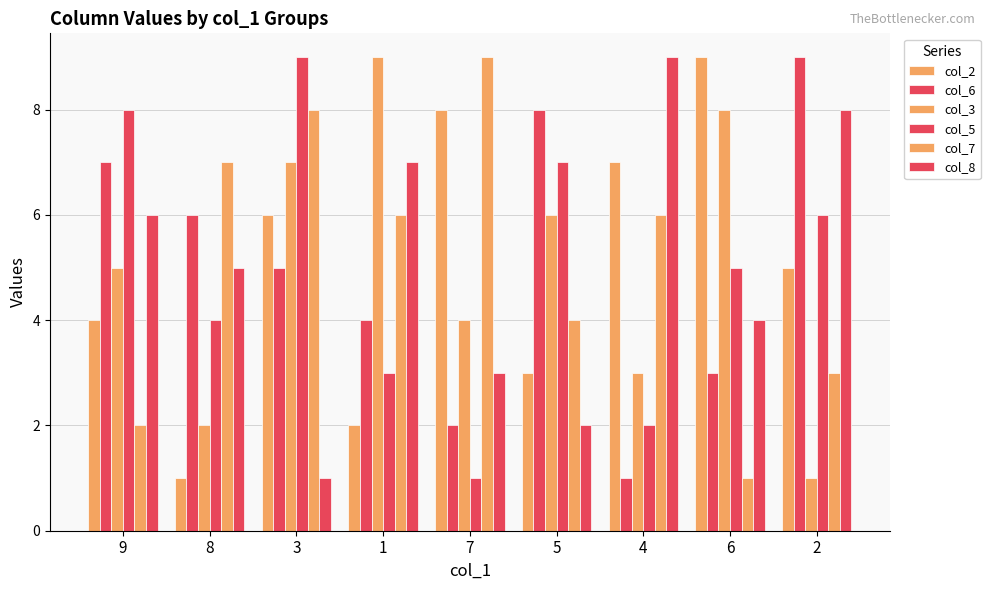

The col_8 series shows 2 at 6. True or false?

False